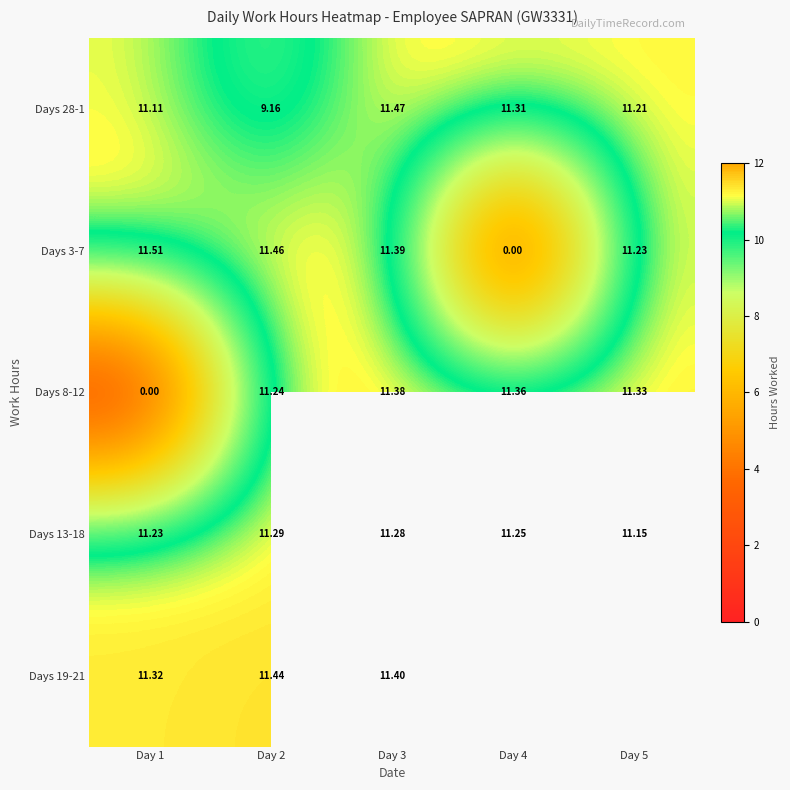

Is the value of Days 8-12 at Day 1 greater than the value of Days 28-1 at Day 2?

No